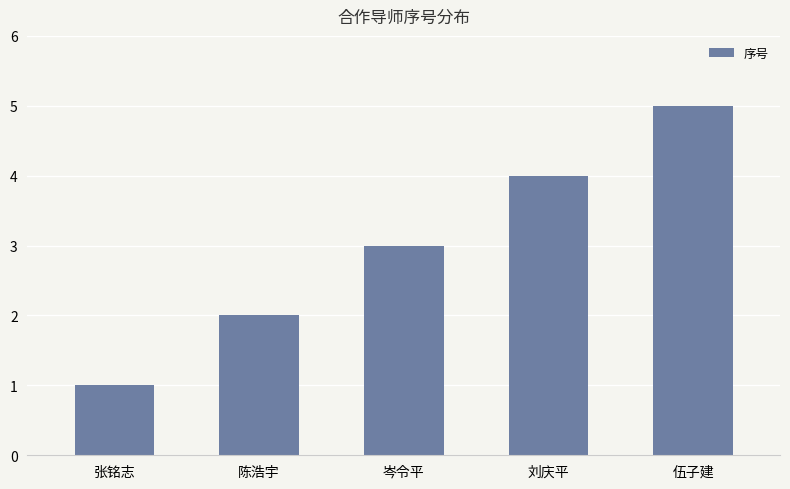

Which label corresponds to the largest value in the chart?

伍子建